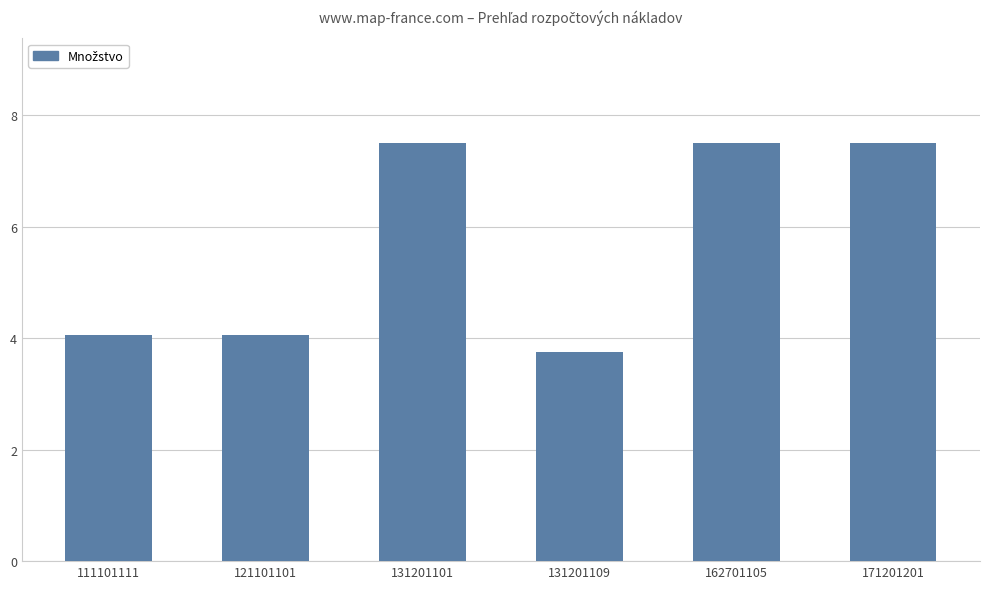

Where does the data first go above 7?

131201101